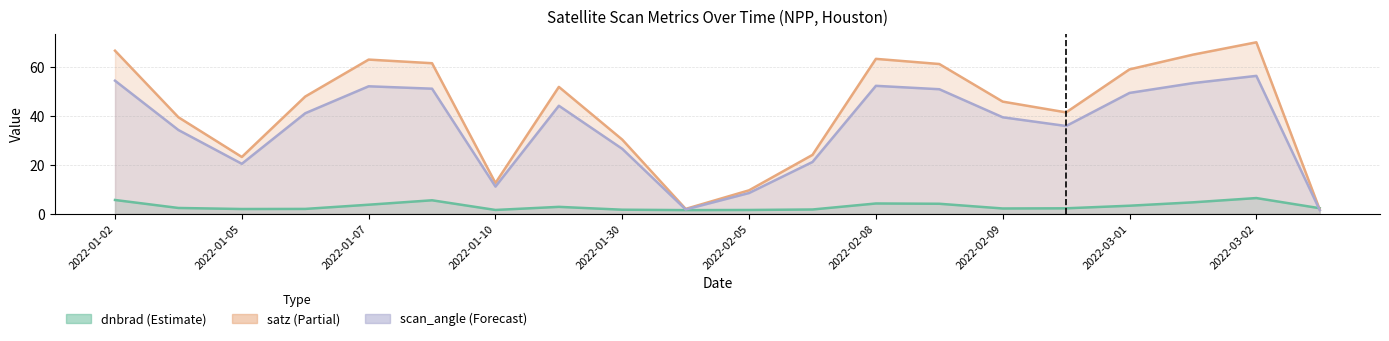

True or false: satz and scan_angle cross at least once.

False